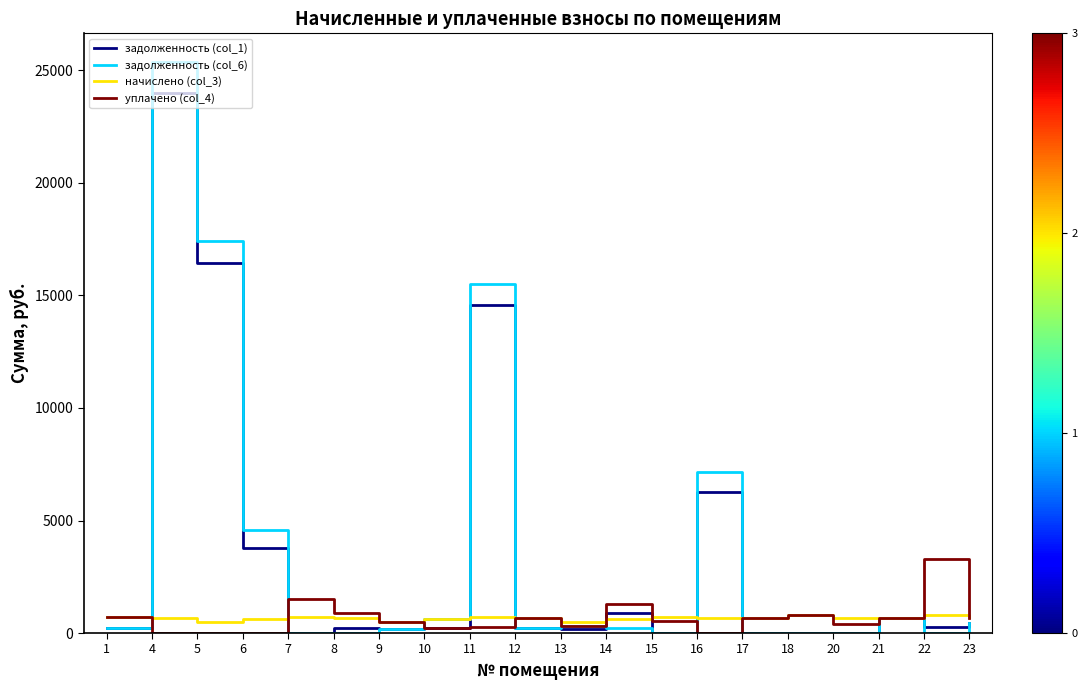

List the series in order of their peak value, highest first.

задолженность (col_6), задолженность (col_1), уплачено (col_4), начислено (col_3)